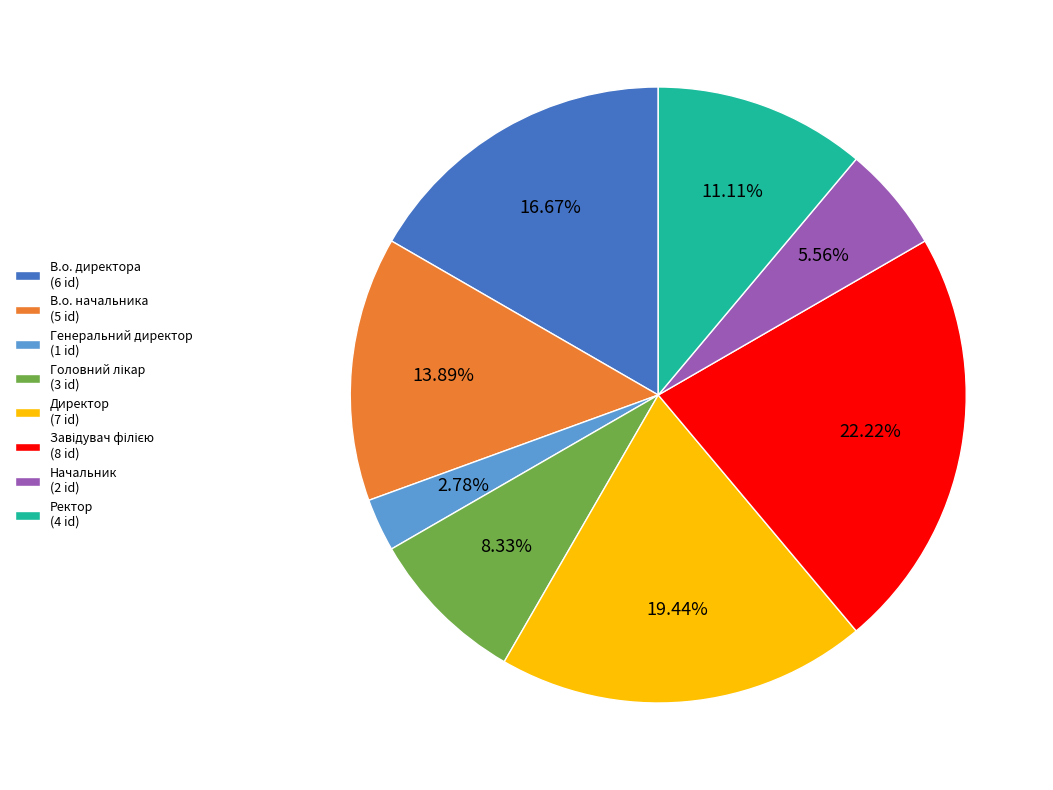

Between В.о. директора (6 id) and Генеральний директор (1 id), which is larger?

В.о. директора (6 id)